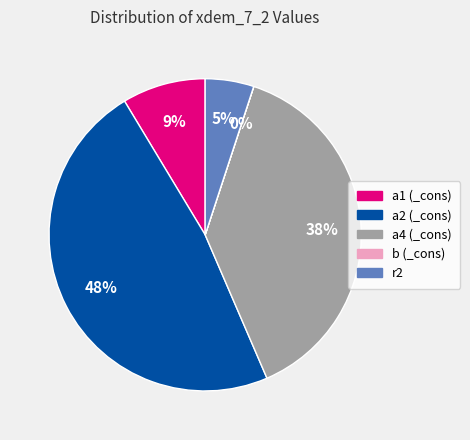

True or false: a2 (_cons) accounts for 33% of the total.

False